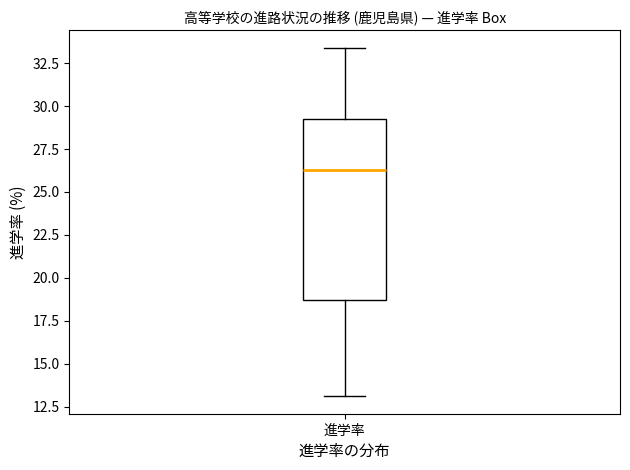

Read this box plot against the y-axis: the position of the median line, the range covered by the box, and the ends of both whiskers. The values are not printed on the chart, so give them approximately, as read against the axis.

median 26.5, box 18.5 to 29.5, whiskers 13.0 to 33.5